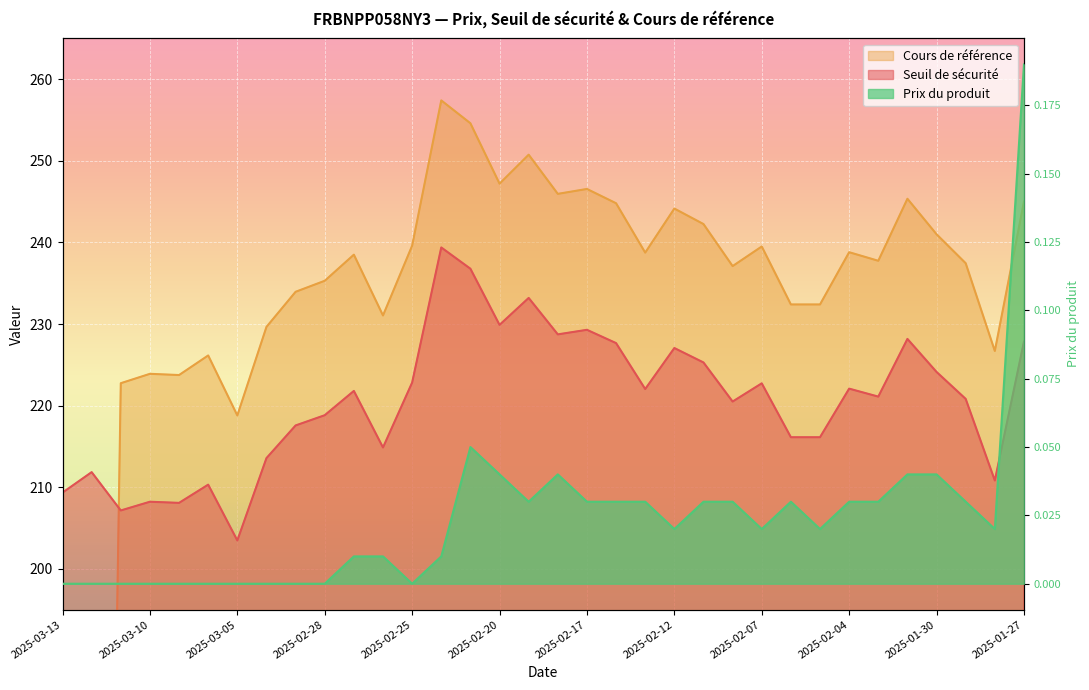

Reading right to left, what are all the values shown in this chart?

Seuil de sécurité: 227.8	210.8	220.8	224.1	228.2	221.1	222.1	216.1	216.1	222.7	220.5	225.3	227.1	222.0	227.7	229.3	228.7	233.2	229.9	236.8	239.4	222.8	214.9	221.8	218.8	217.6	213.6	203.5	210.3	208.1	208.2	207.2	211.9	209.3
Cours de référence: 245.0	226.7	237.4	241.0	245.3	237.8	238.8	232.4	232.4	239.5	237.1	242.2	244.2	238.8	244.8	246.6	245.9	250.8	247.2	254.6	257.4	239.6	231.1	238.5	235.3	233.9	229.7	218.8	226.2	223.8	223.9	222.8	0.0	0.0
Prix du produit: 0.2	0.0	0.0	0.0	0.0	0.0	0.0	0.0	0.0	0.0	0.0	0.0	0.0	0.0	0.0	0.0	0.0	0.0	0.0	0.1	0.0	0.0	0.0	0.0	0.0	0.0	0.0	0.0	0.0	0.0	0.0	0.0	0.0	0.0